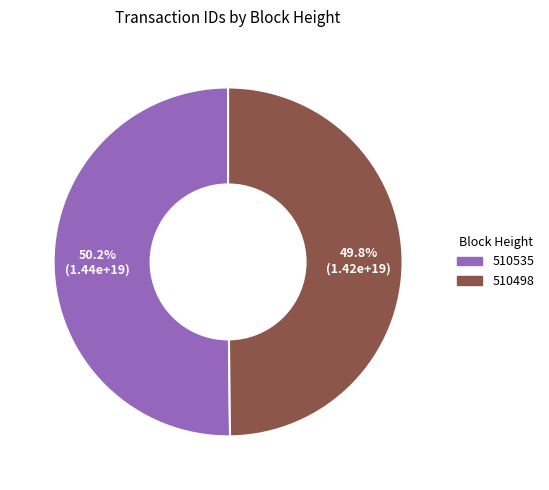

Is there a majority slice in this chart?

Yes